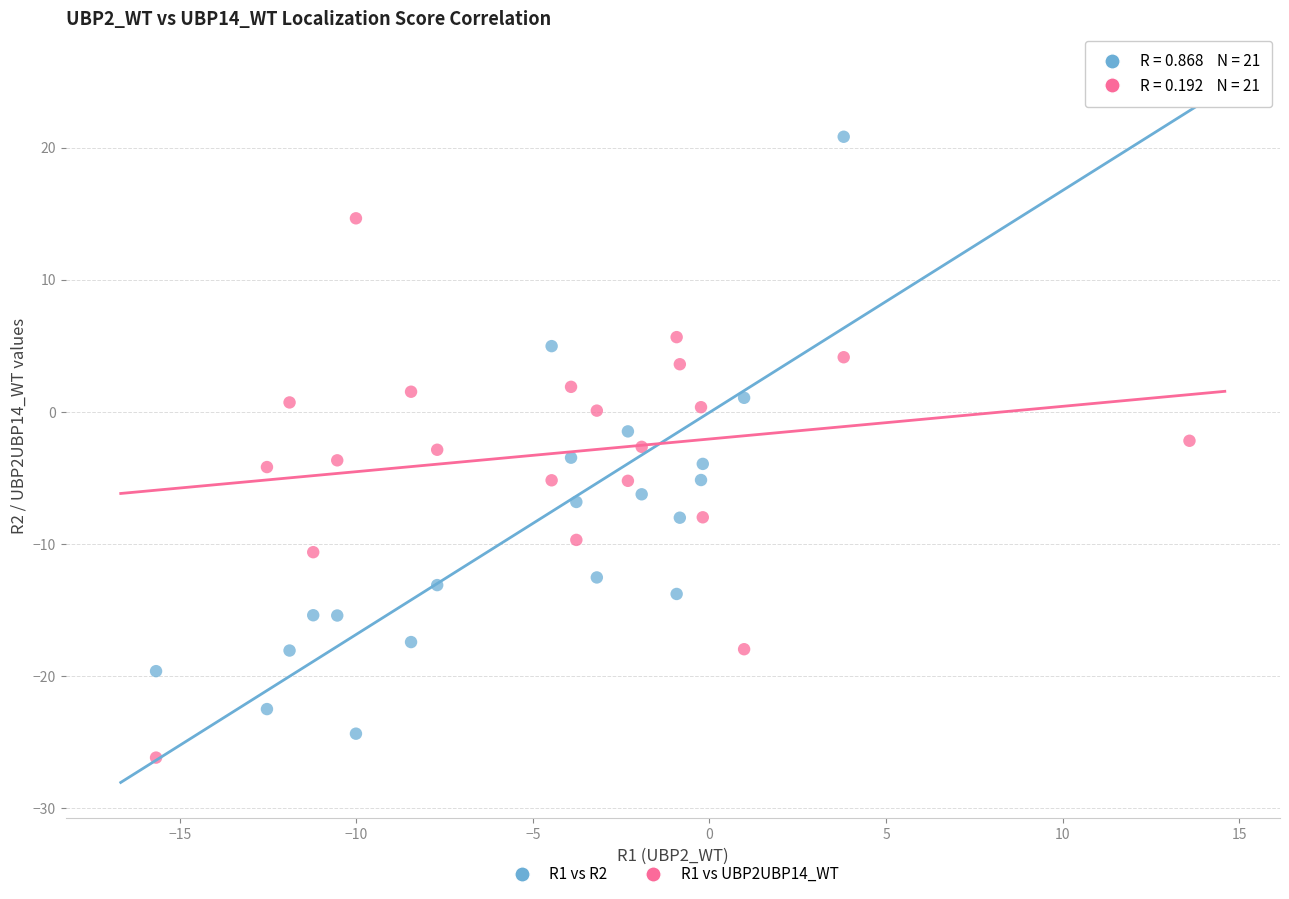

Across all data points, what is the range of Y values (max minus min)?

52.1